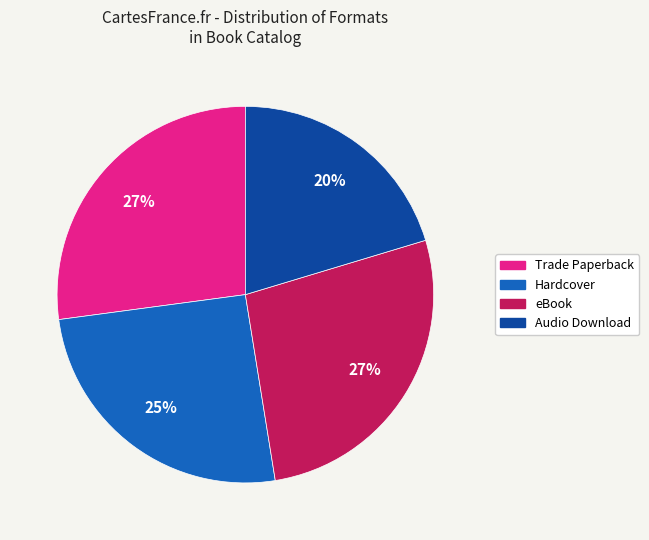

Which slice is the smallest?

Audio Download